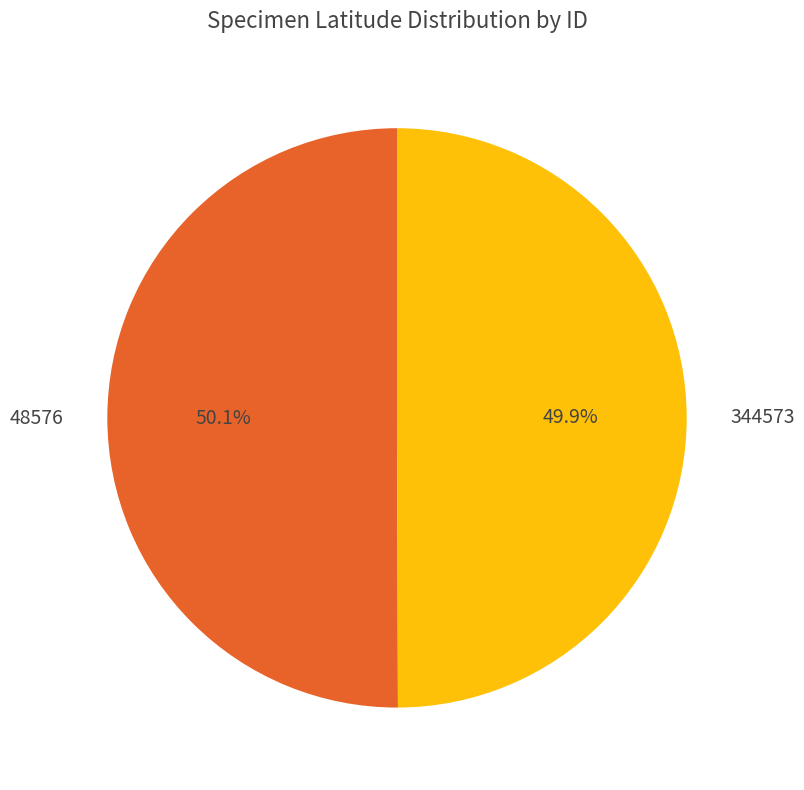

Approximately how many times larger is the value at 344573 compared to 48576?

1.0